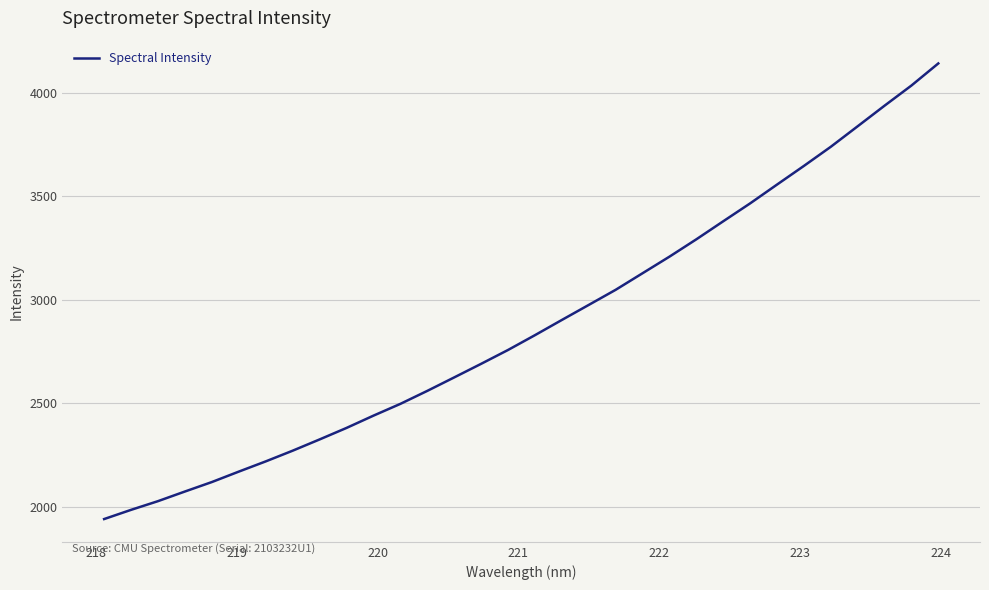

How many values are below 2828?

16